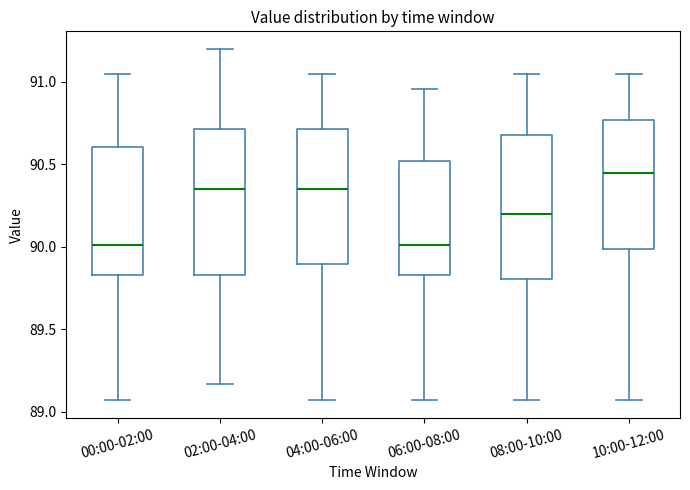

Where does the median line of the box for 06:00-08:00 sit on the y-axis? The values are not printed on the chart, so give them approximately, as read against the axis.

90.00